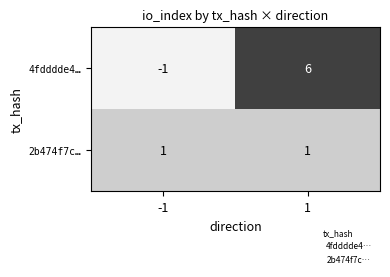

Which series has the largest total across all categories?

4fdddde4…